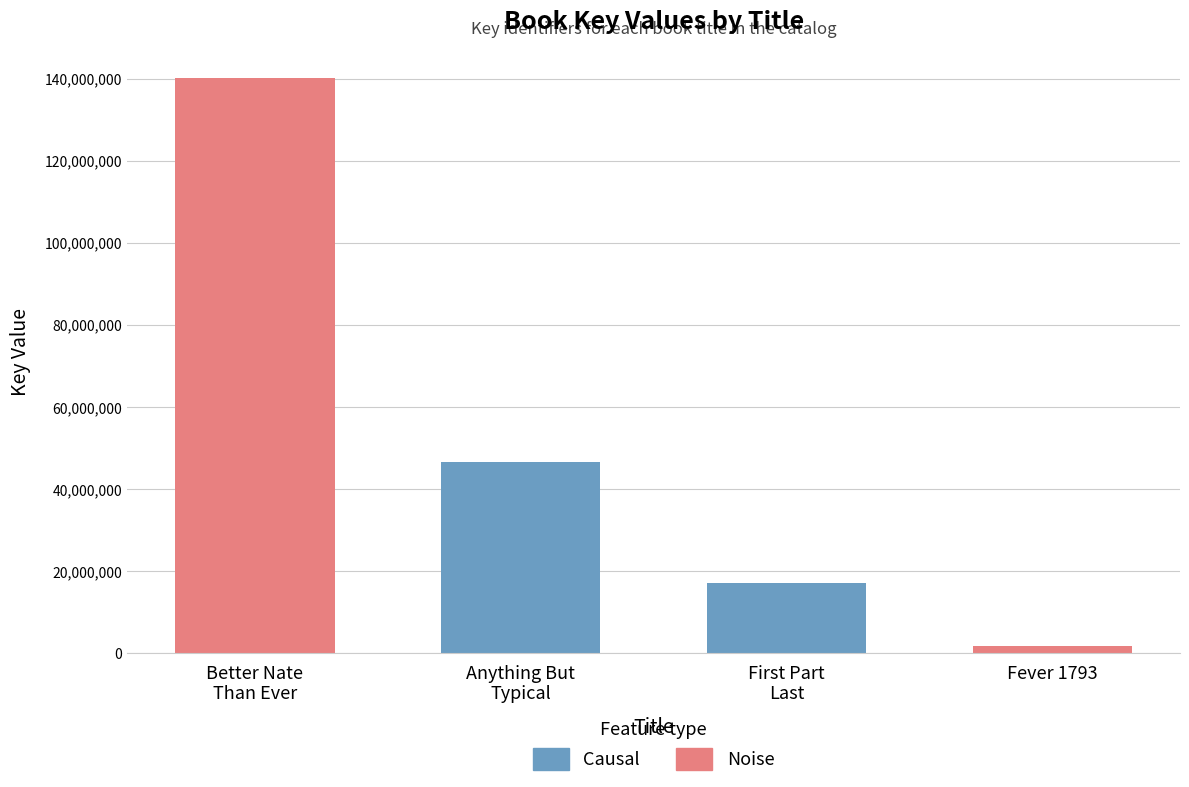

What is the maximum value shown in the chart?

140118853